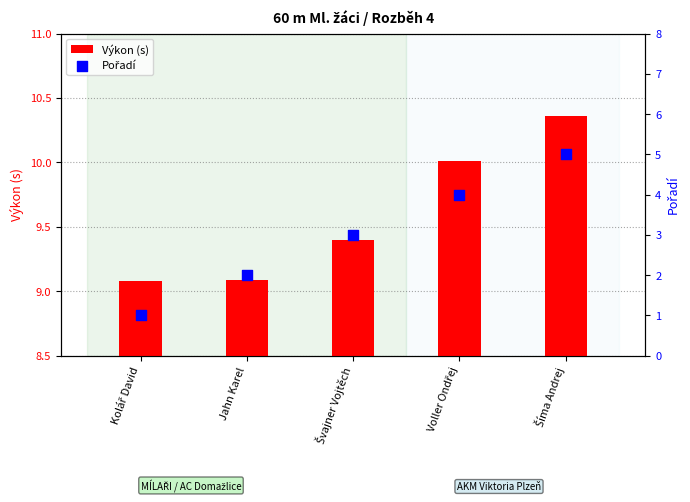

At how many categories does at least one series exceed 5?

5